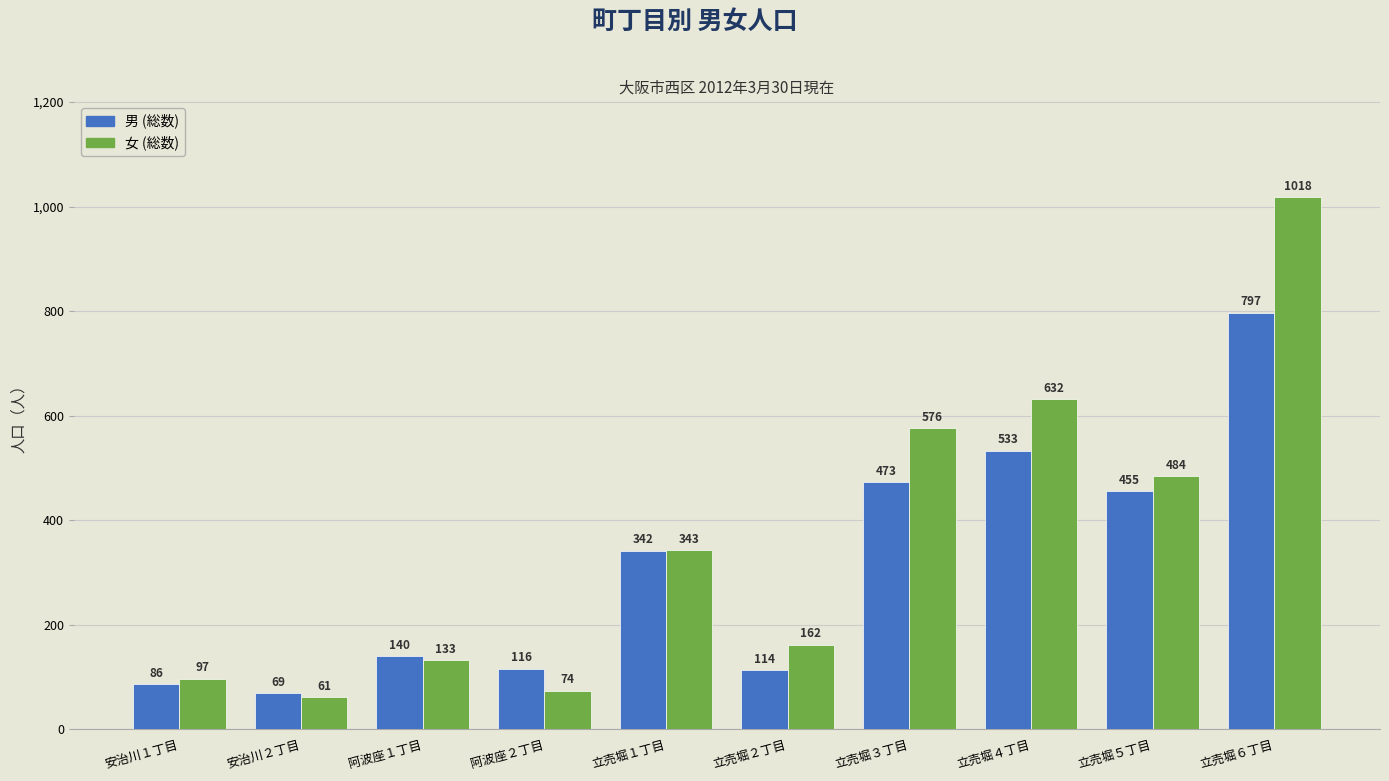

What is the spread (max minus min) of values at 立売堀１丁目?

1